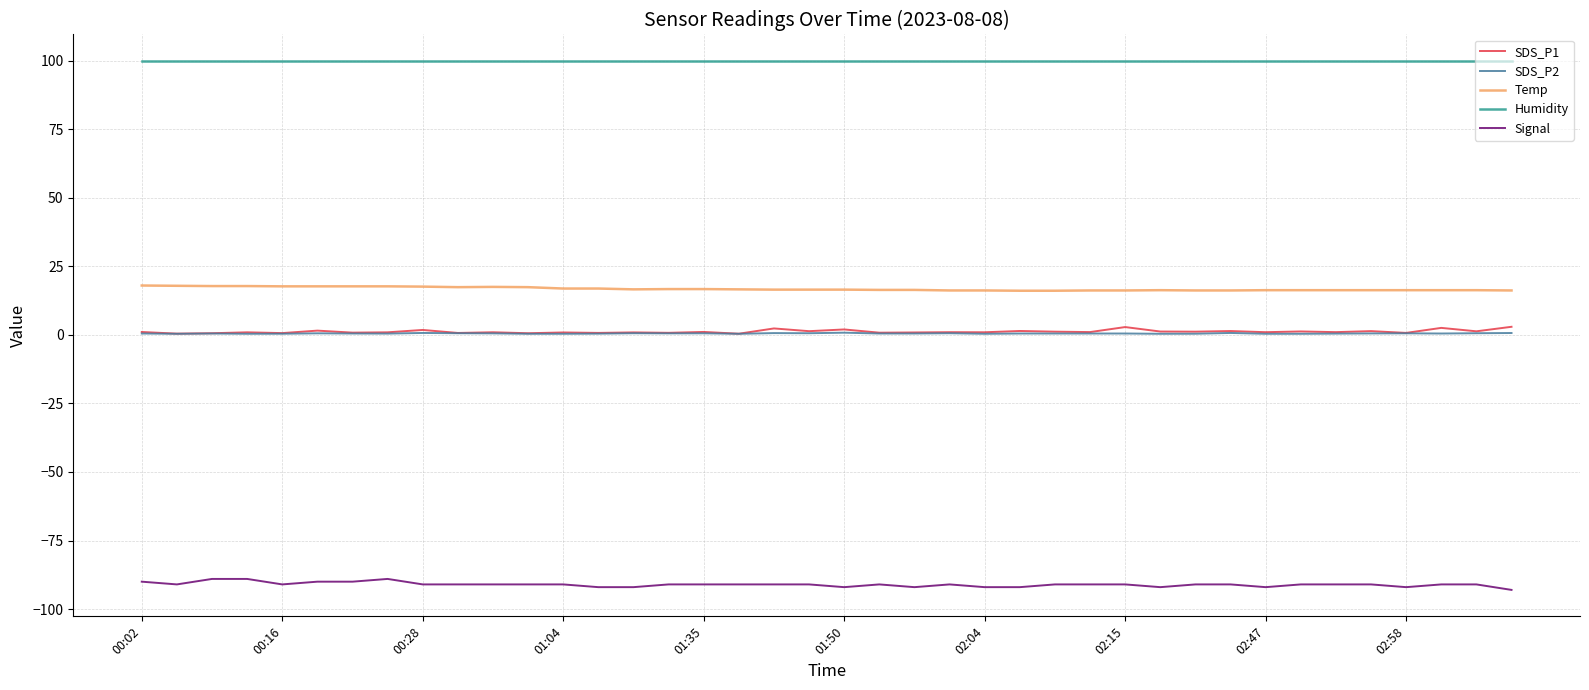

True or false: Signal and SDS_P1 cross at least once.

False